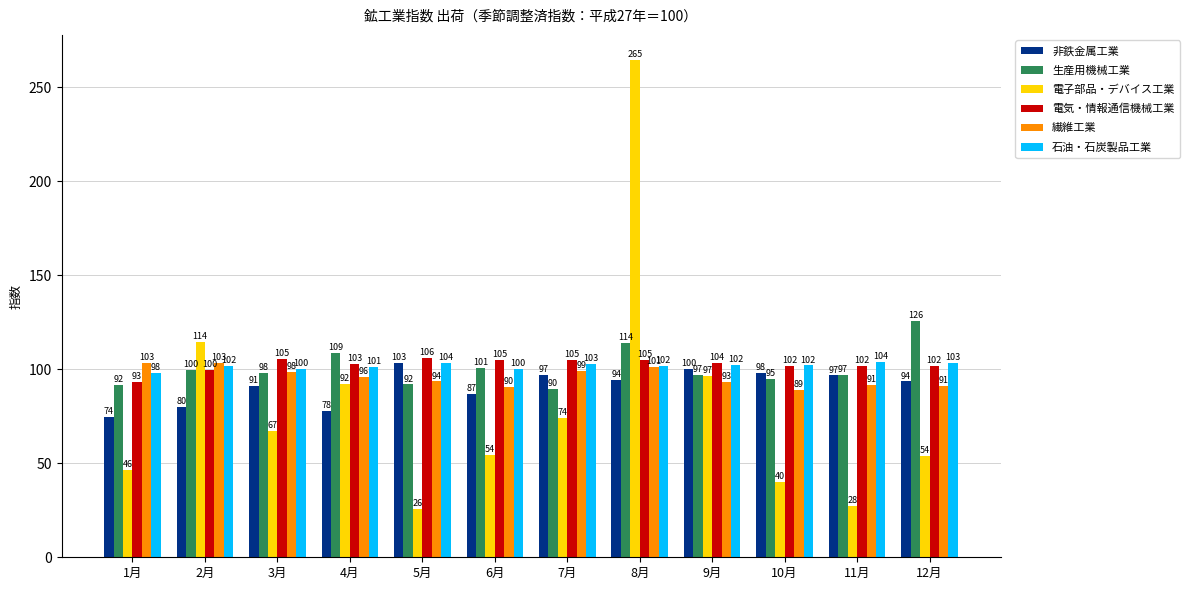

What is the difference between the maximum and minimum values in the 繊維工業 series?

14.4